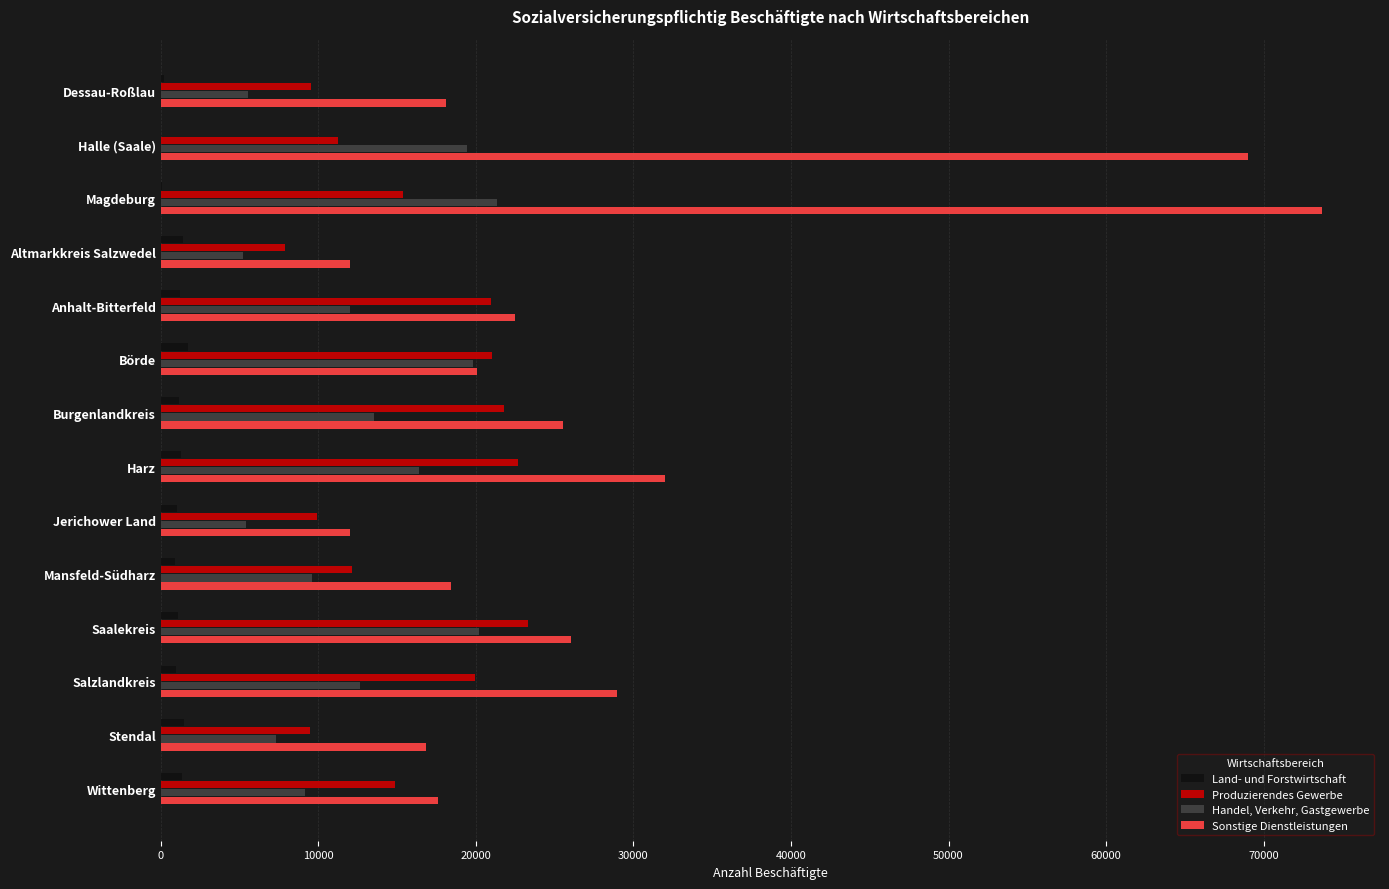

Between Anhalt-Bitterfeld and Mansfeld-Südharz, which series saw the biggest shift?

Produzierendes Gewerbe